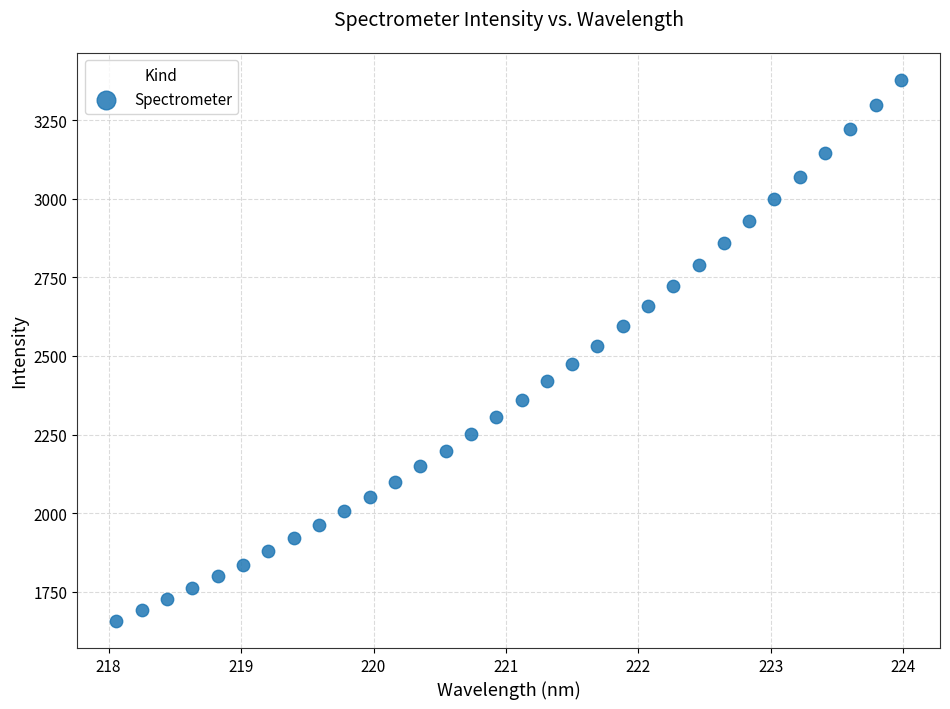

What is the range of X values (max minus min)?

5.9